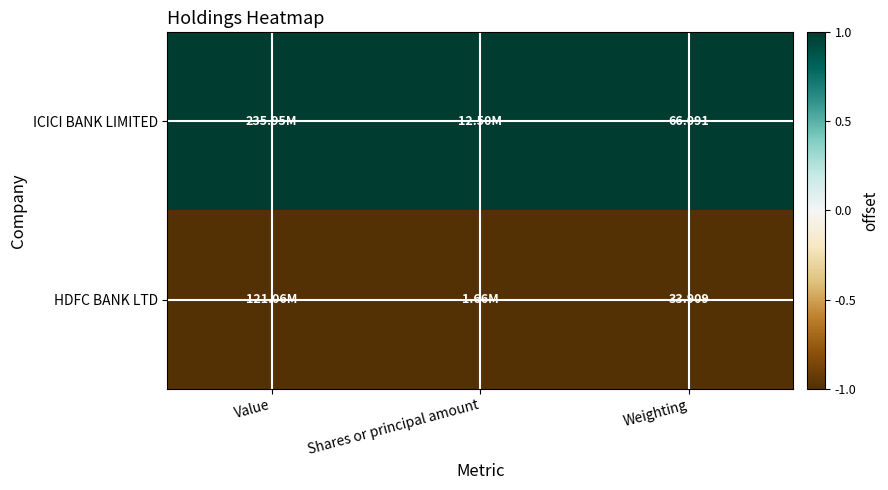

What is the spread (max minus min) of values at Value?

2